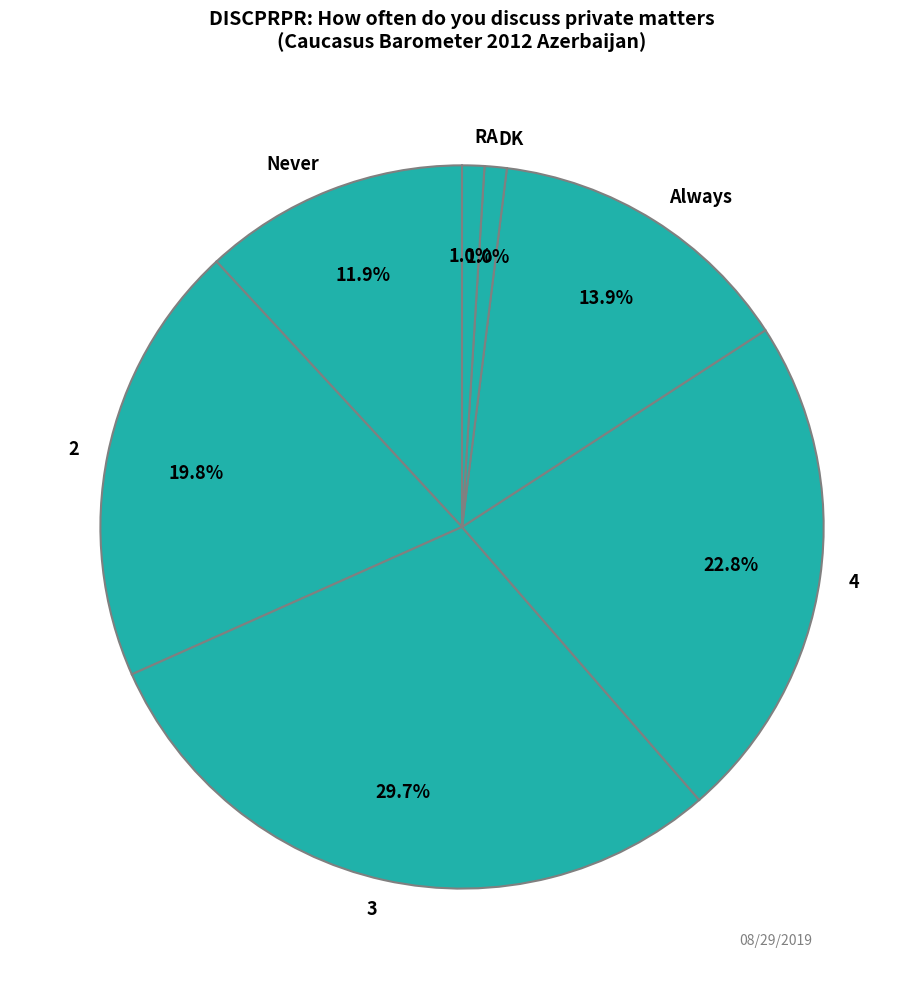

How much of the chart is everything except Always?

86.1%